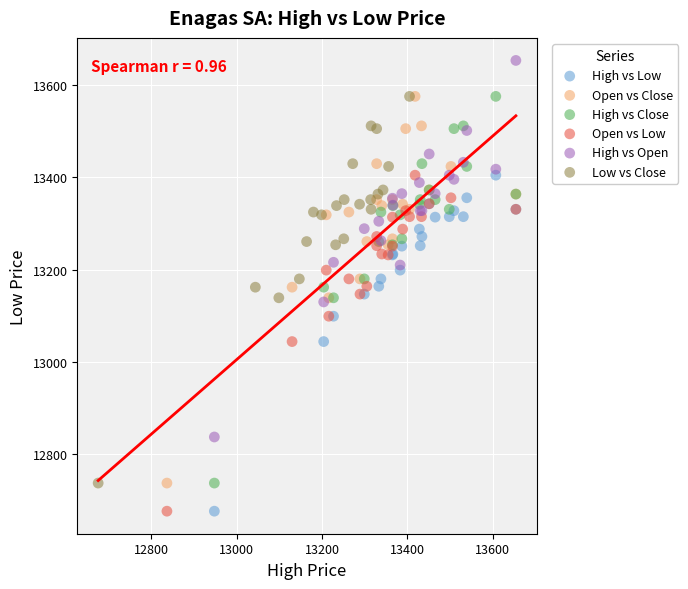

Which series contains the highest Y value?

High vs Open